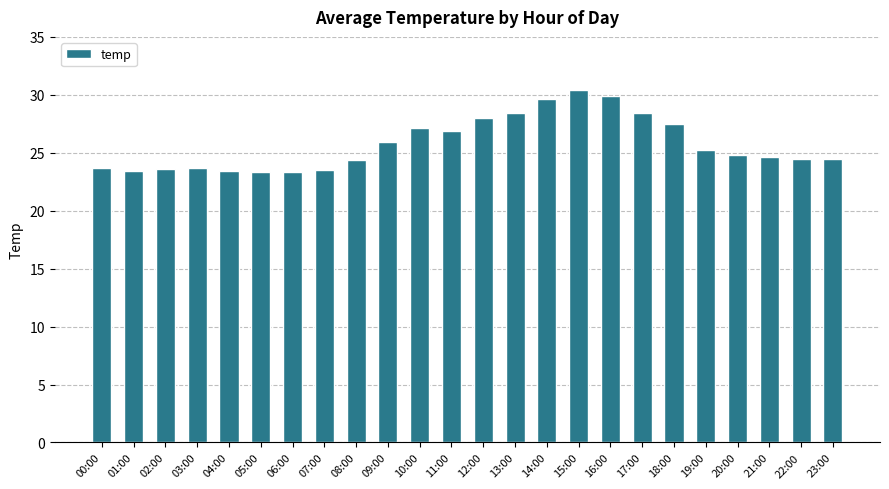

Between 23:00 and 13:00, which is larger?

13:00